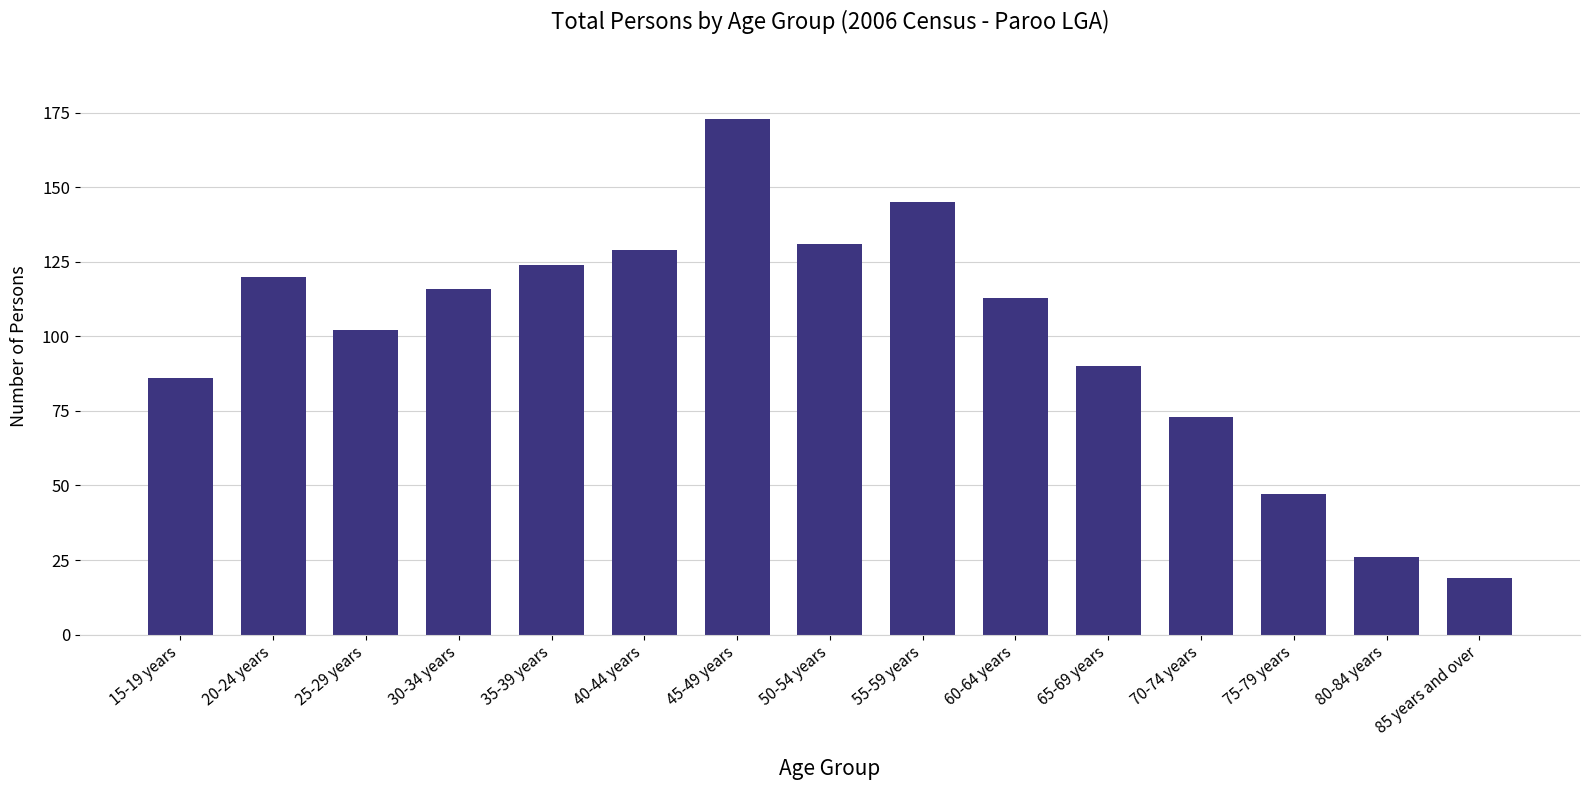

How many series are shown in this chart?

1